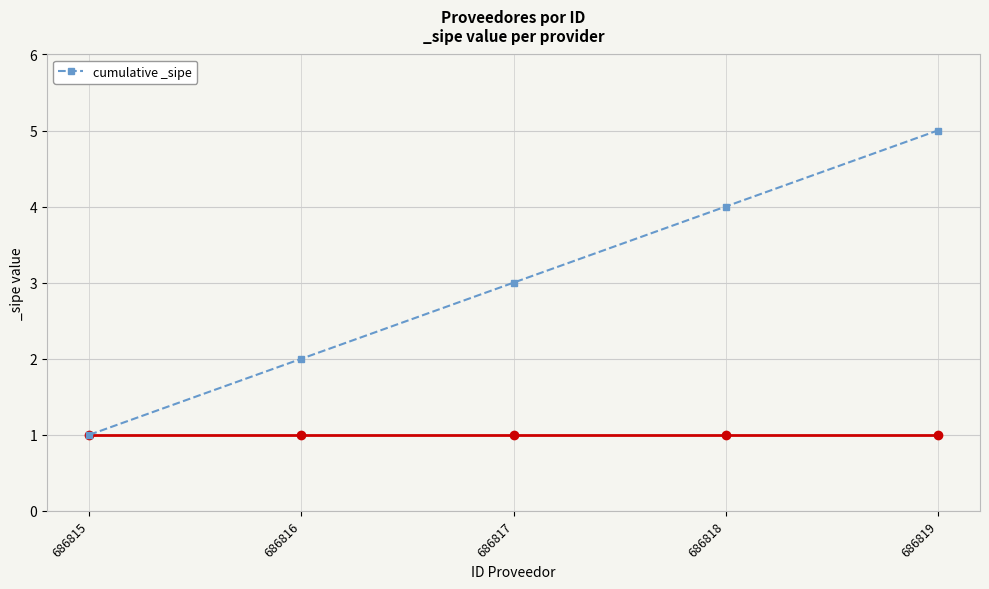

True or false: the data shows 3 at 686817.

True